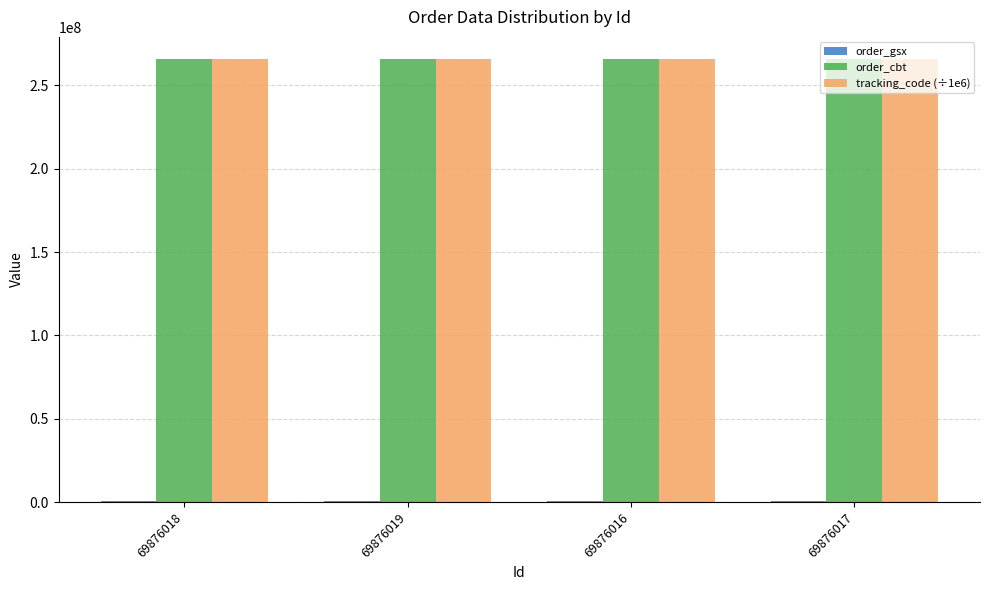

The order_cbt series shows 178995892.8 at 69876018. True or false?

False